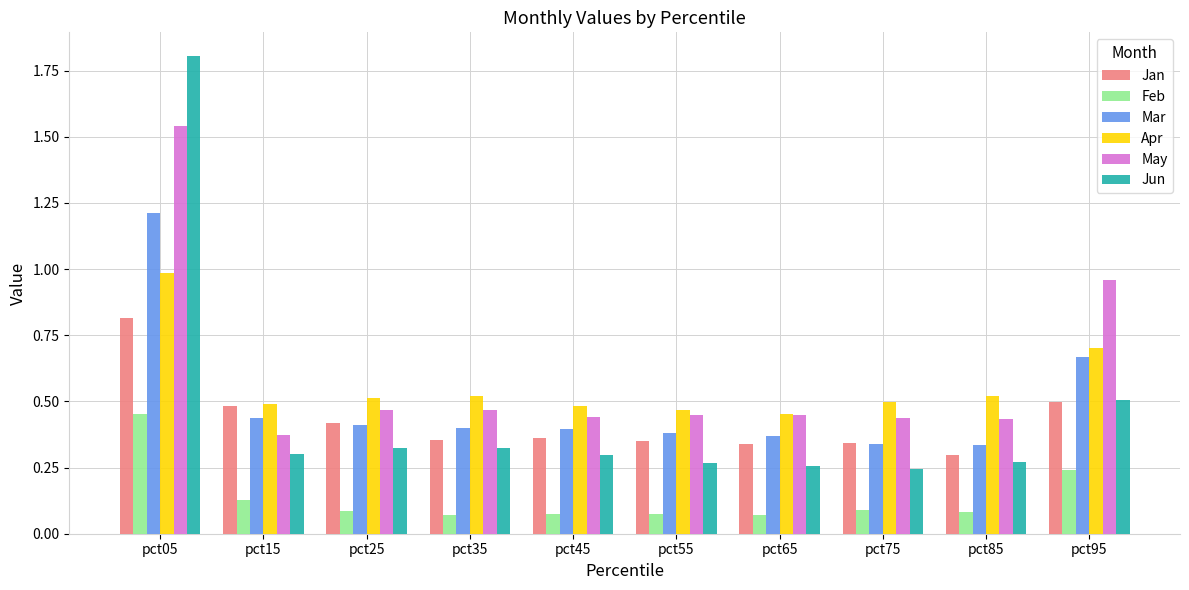

What is the difference between the highest and lowest values at pct05?

1.4